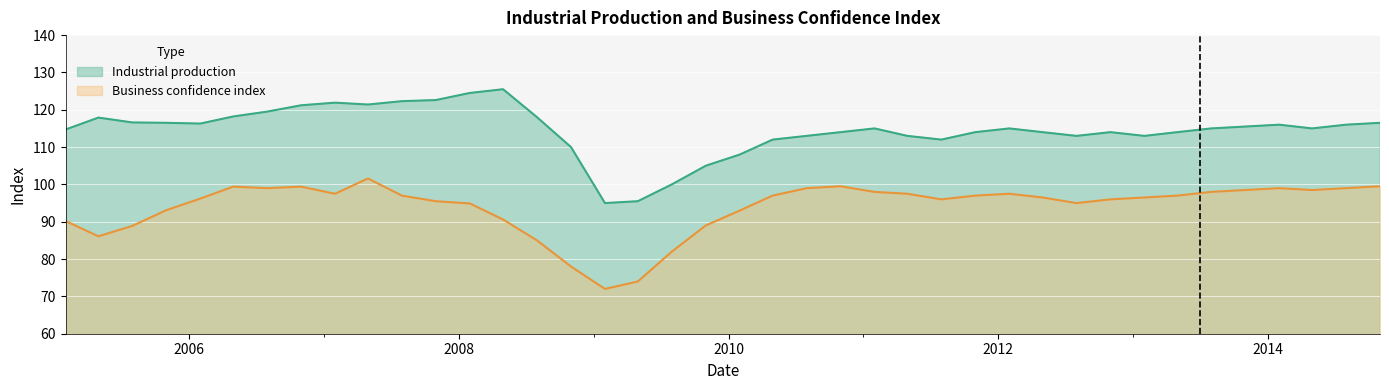

What position from the left is 2007-01-31?

9